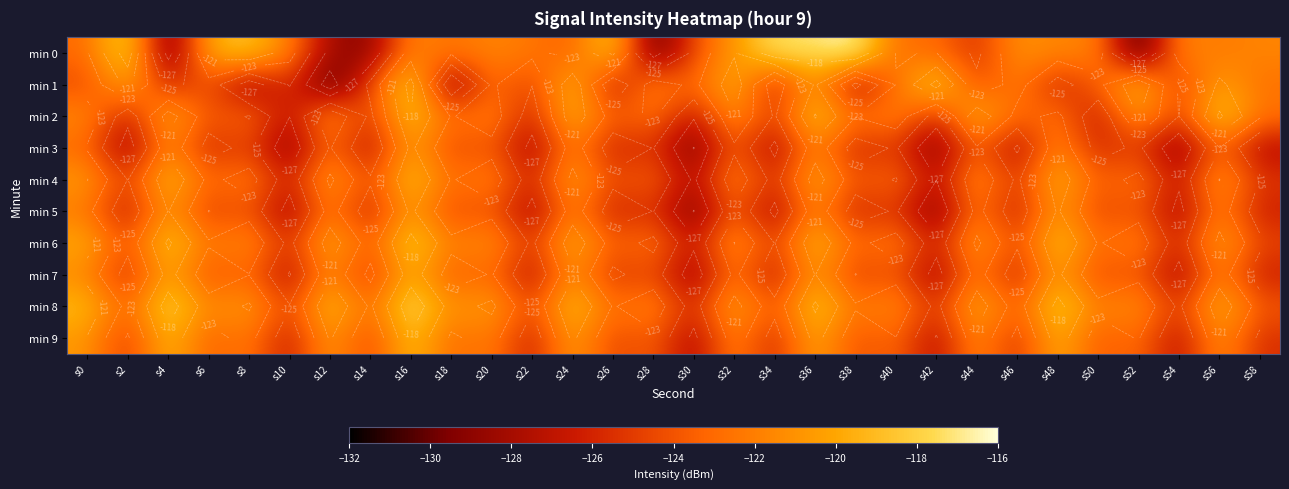

The value of min 4 at s38 is -124.2. True or false?

True